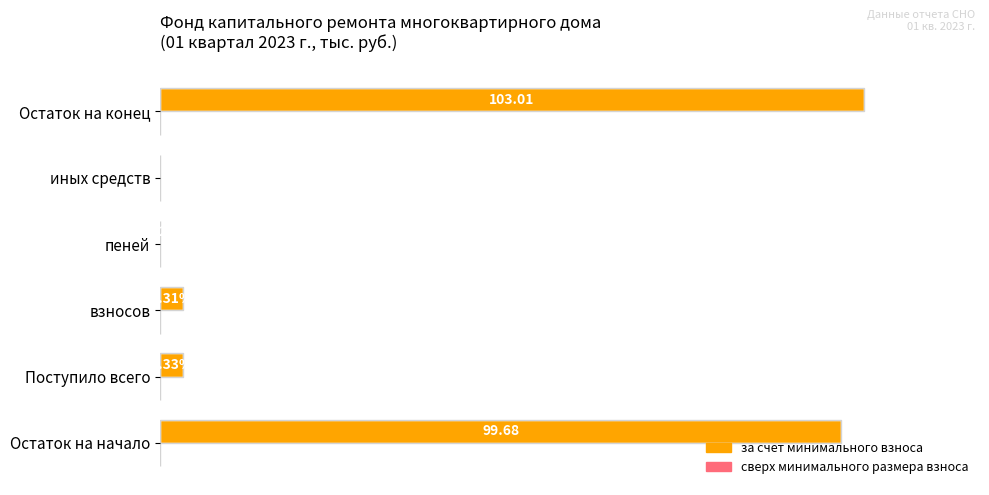

Which has a higher value, иных средств or Поступило всего?

Поступило всего